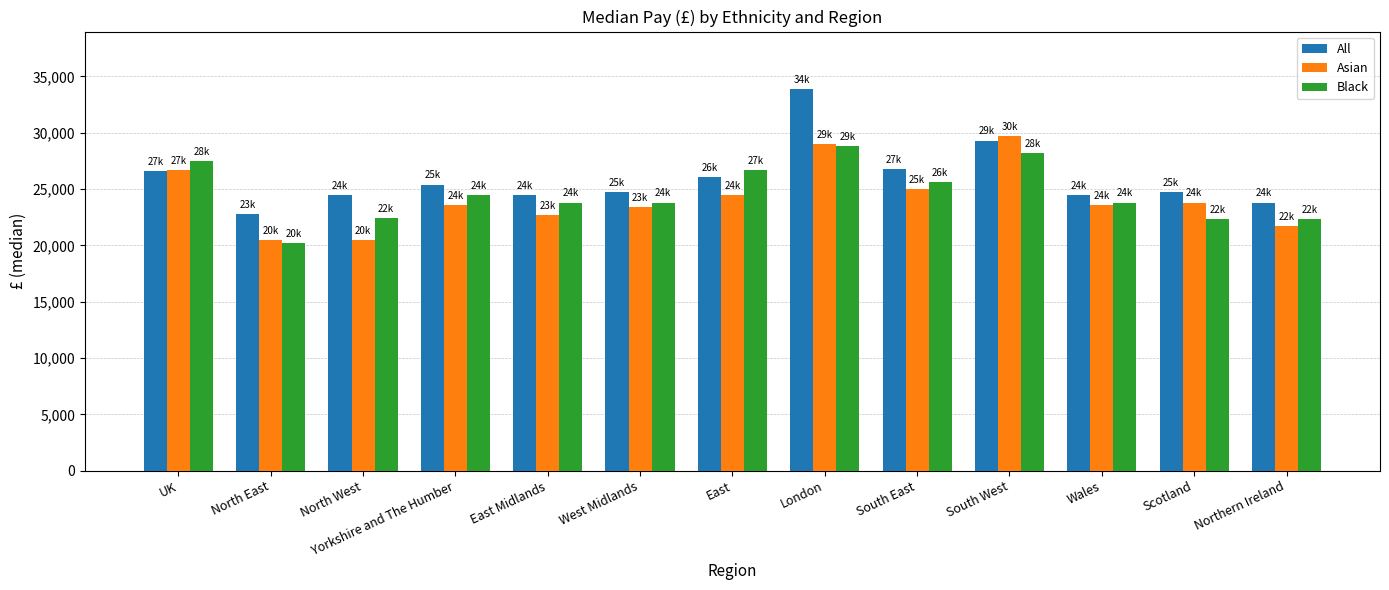

What is the greatest value displayed?

33900